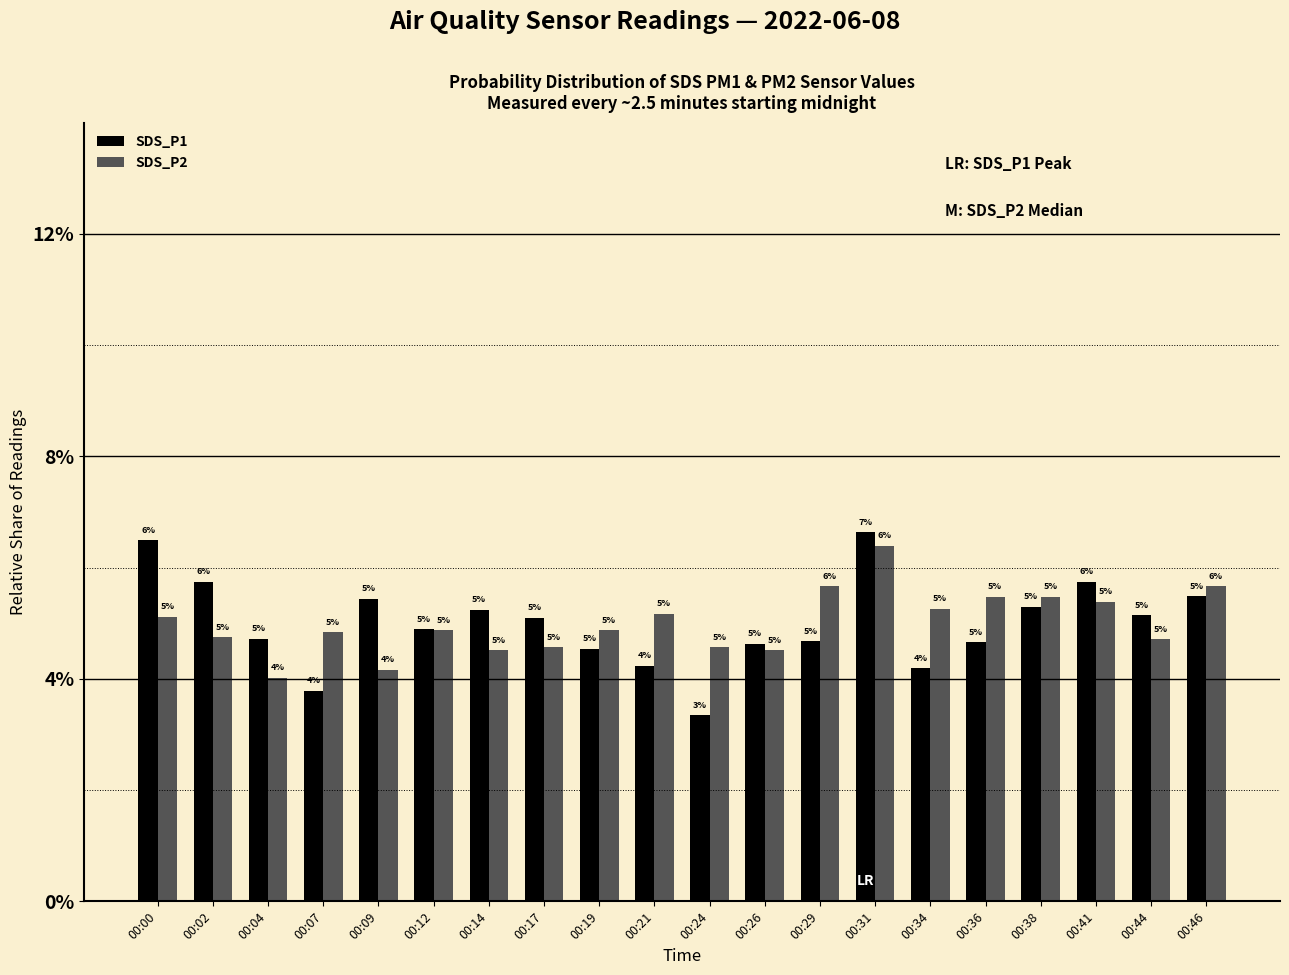

How many bars are there in each group?

2